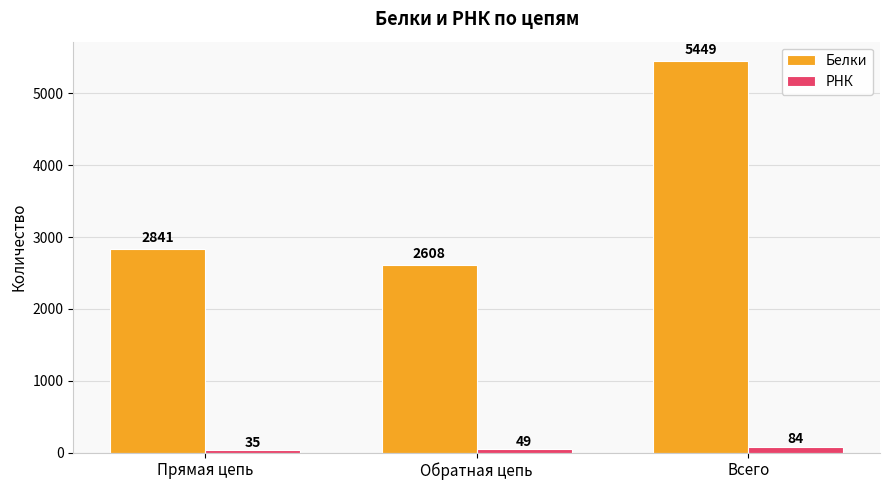

Reading right to left, transcribe all the data shown in this chart.

Белки: 5449	2608	2841
РНК: 84	49	35